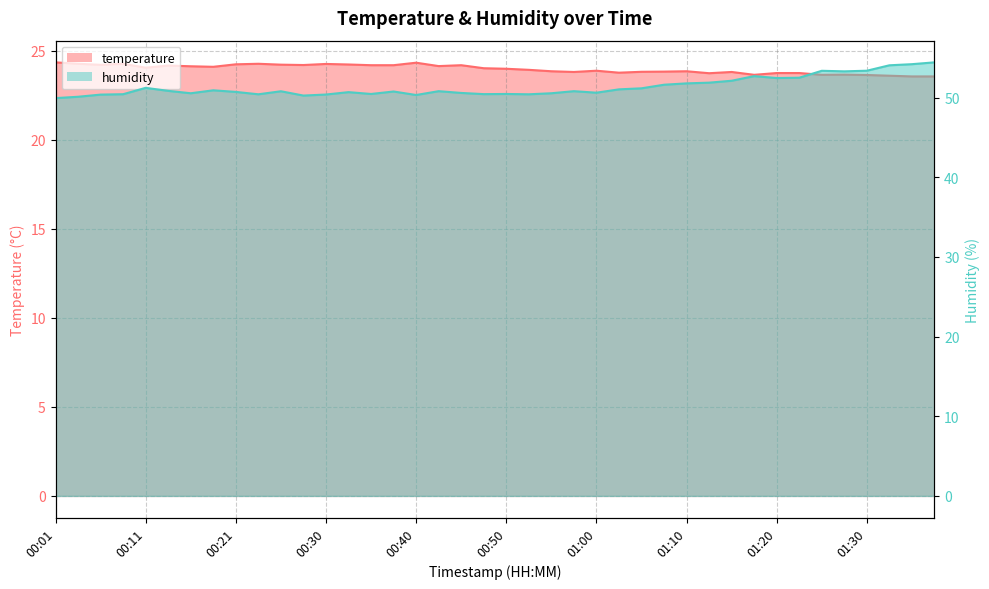

Rank the series by their average value, from lowest to highest.

temperature, humidity